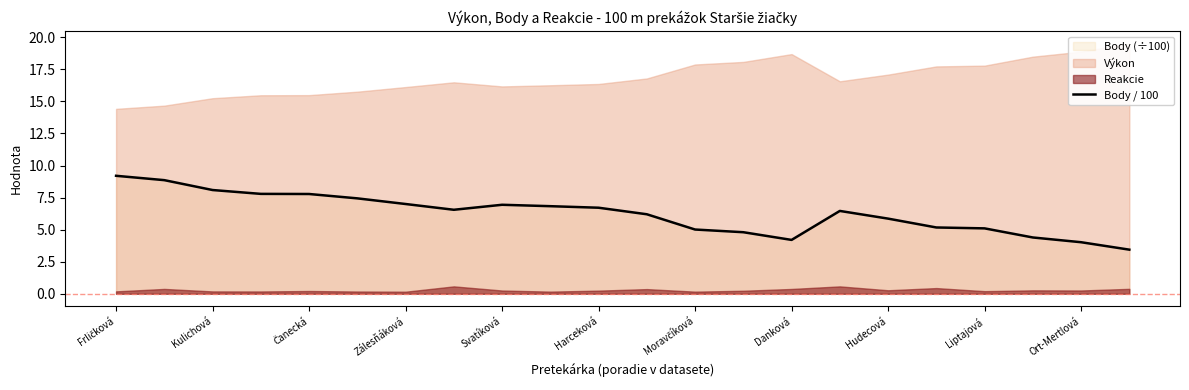

The Body / 100 series shows 3.1 at Liptajová. True or false?

False